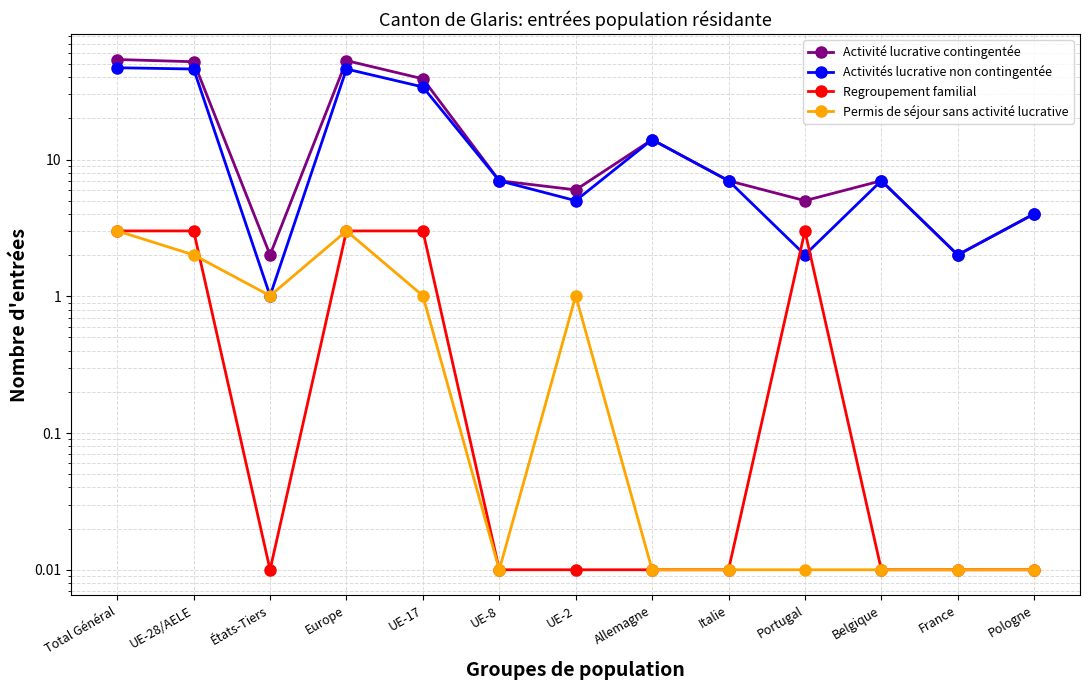

Which series changed the most between États-Tiers and Italie?

Activités lucrative non contingentée